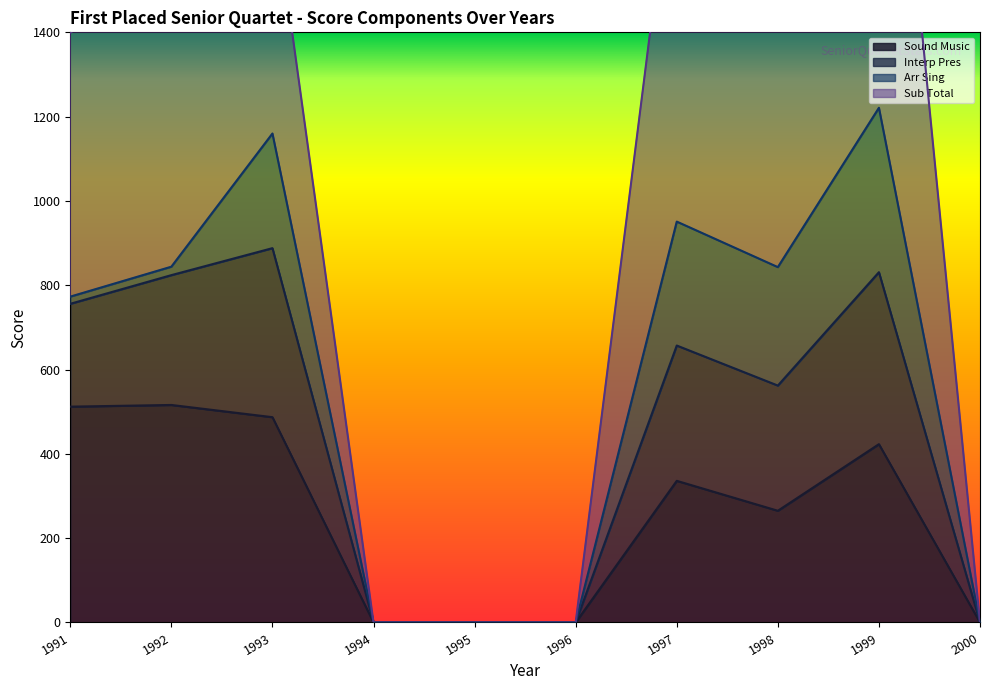

Does the chart have visible grid lines?

No